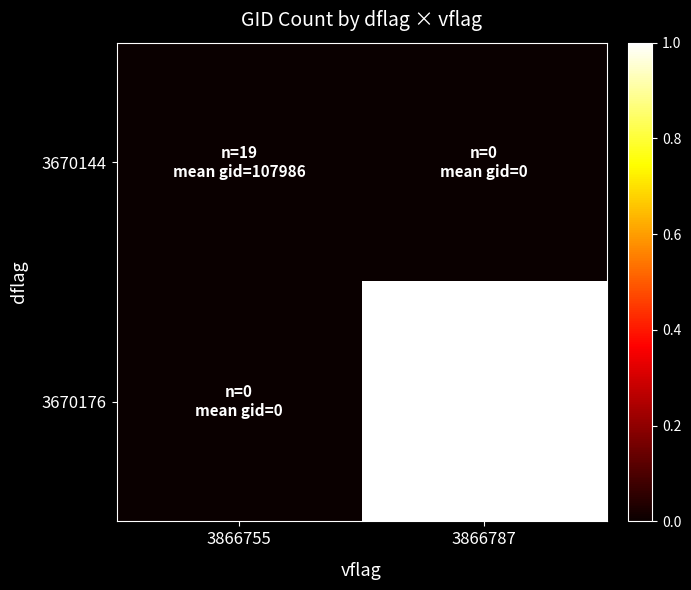

At how many categories does at least one series exceed -5?

2